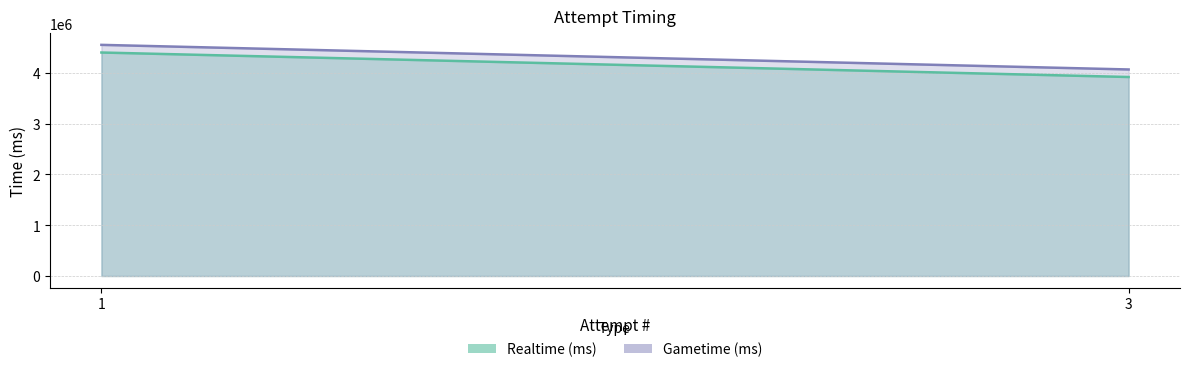

What is the difference between the highest and lowest values at 3?

148213